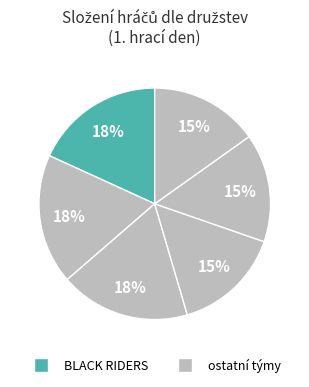

How many slices are in this pie chart?

6